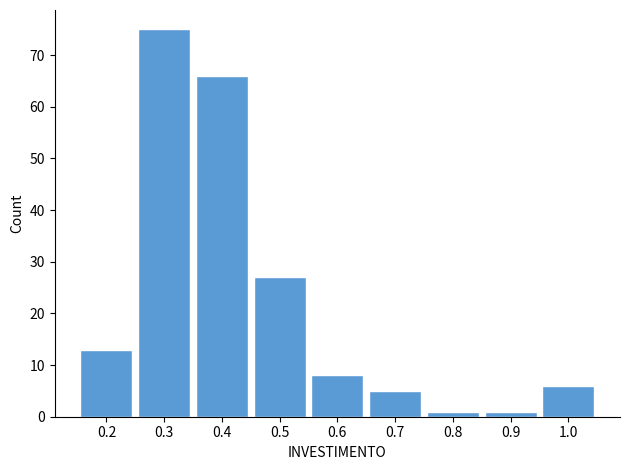

Reading right to left, transcribe all the data shown in this chart.

6	1	1	5	8	27	66	75	13